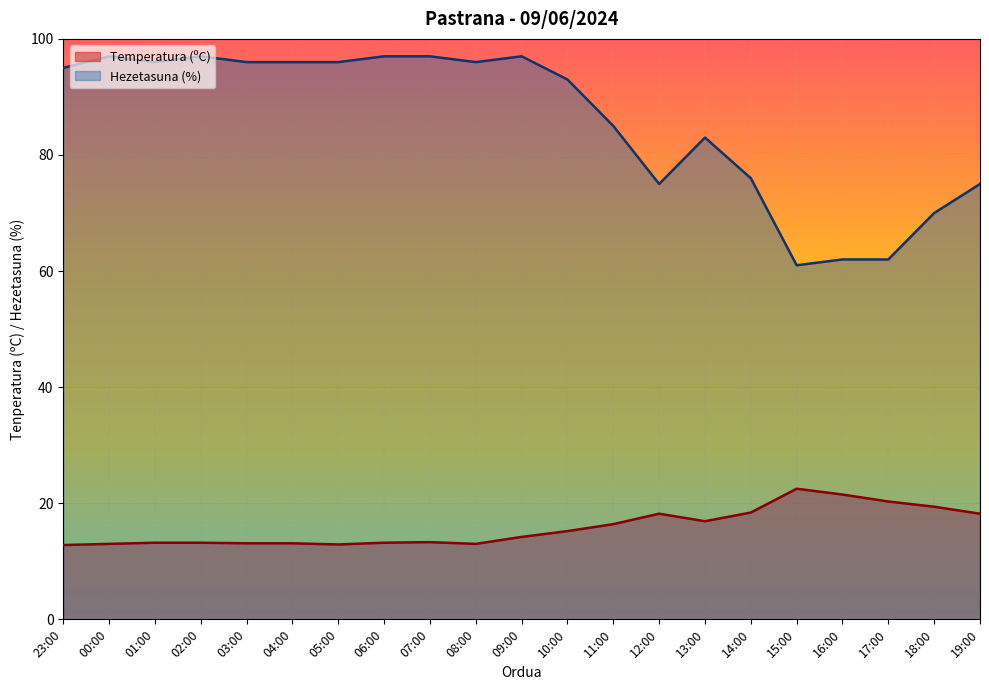

Reading right to left, what are all the values shown in this chart?

Temperatura (ºC): 19:00=18.2	18:00=19.4	17:00=20.3	16:00=21.5	15:00=22.5	14:00=18.4	13:00=16.9	12:00=18.2	11:00=16.4	10:00=15.2	09:00=14.2	08:00=13.0	07:00=13.3	06:00=13.2	05:00=12.9	04:00=13.1	03:00=13.1	02:00=13.2	01:00=13.2	00:00=13.0	23:00=12.8
Hezetasuna (%): 19:00=75.0	18:00=70.0	17:00=62.0	16:00=62.0	15:00=61.0	14:00=76.0	13:00=83.0	12:00=75.0	11:00=85.0	10:00=93.0	09:00=97.0	08:00=96.0	07:00=97.0	06:00=97.0	05:00=96.0	04:00=96.0	03:00=96.0	02:00=97.0	01:00=96.0	00:00=97.0	23:00=95.0